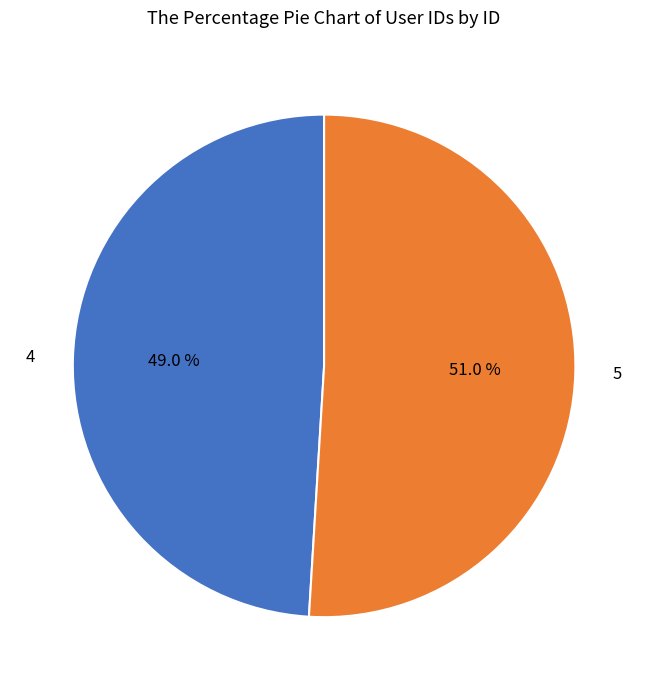

True or false: 4 accounts for 49% of the total.

True